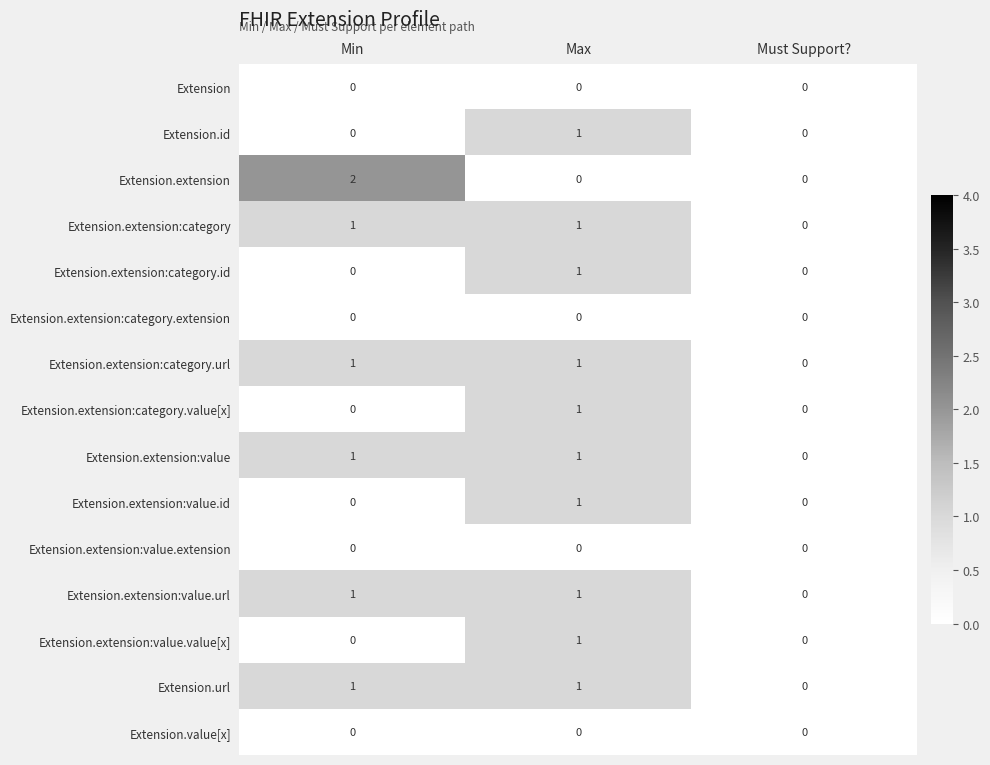

Is it true that Extension.extension:value.url equals 0 at Min?

False